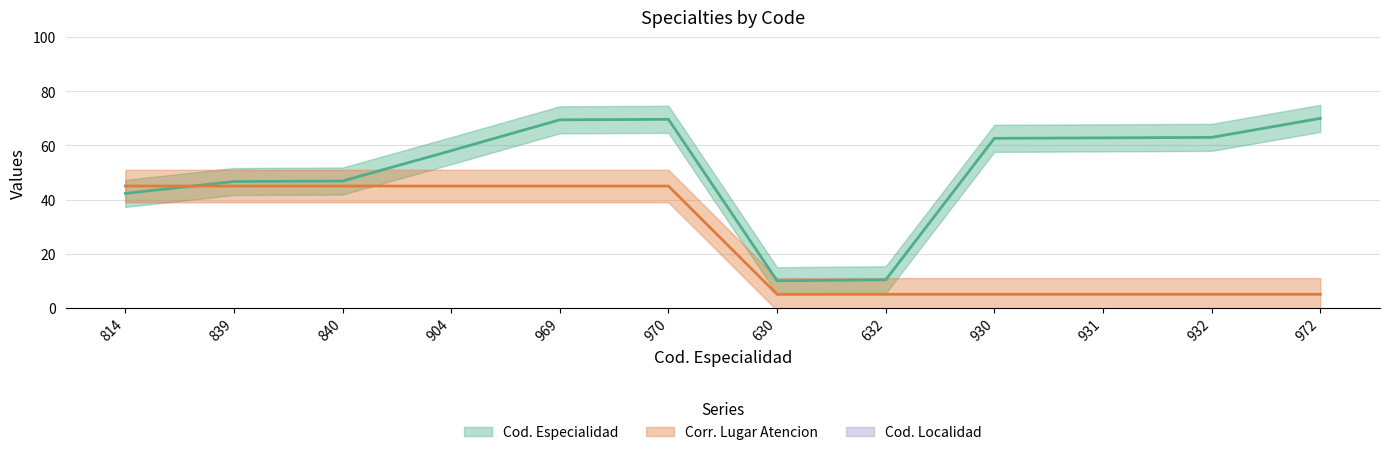

In Cod. Especialidad, how many points are lower than both neighbors (excluding endpoints)?

1